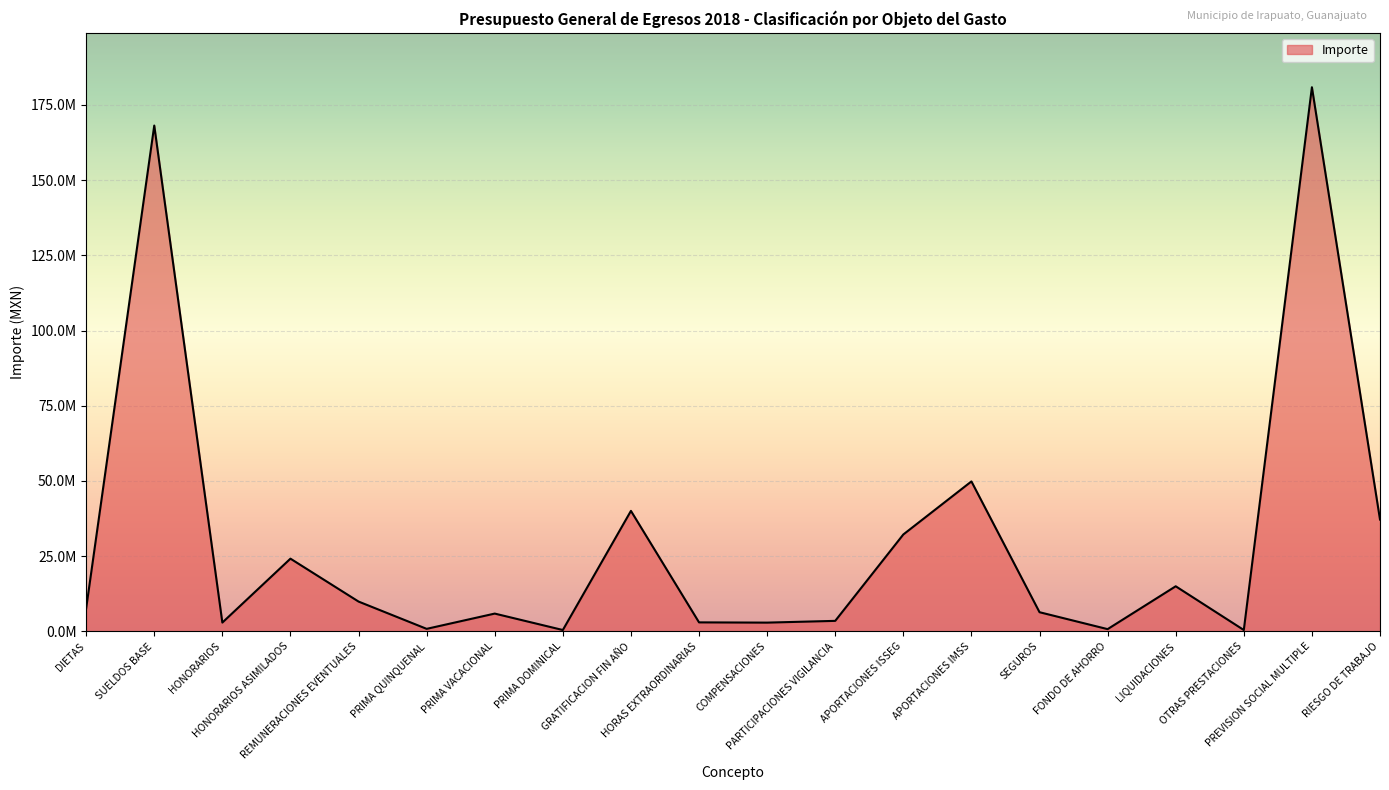

Does the chart have visible grid lines?

Yes